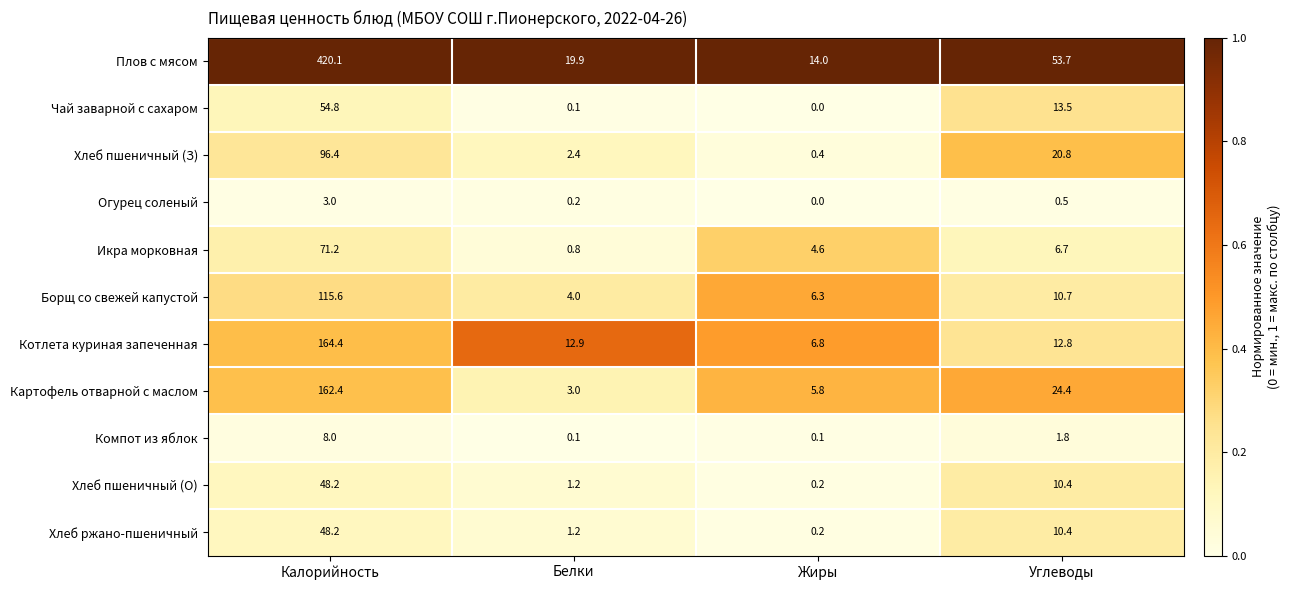

What is the difference between the highest and lowest values at Белки?

19.8